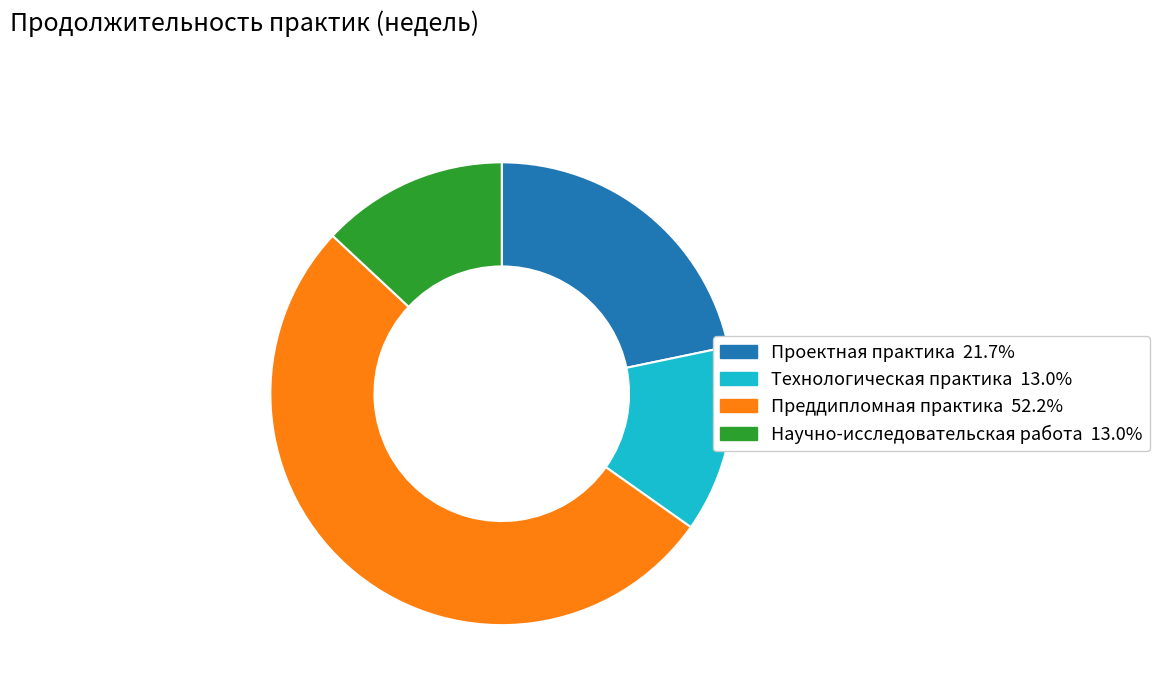

Does Научно-исследовательская работа account for over 50% of the chart?

No